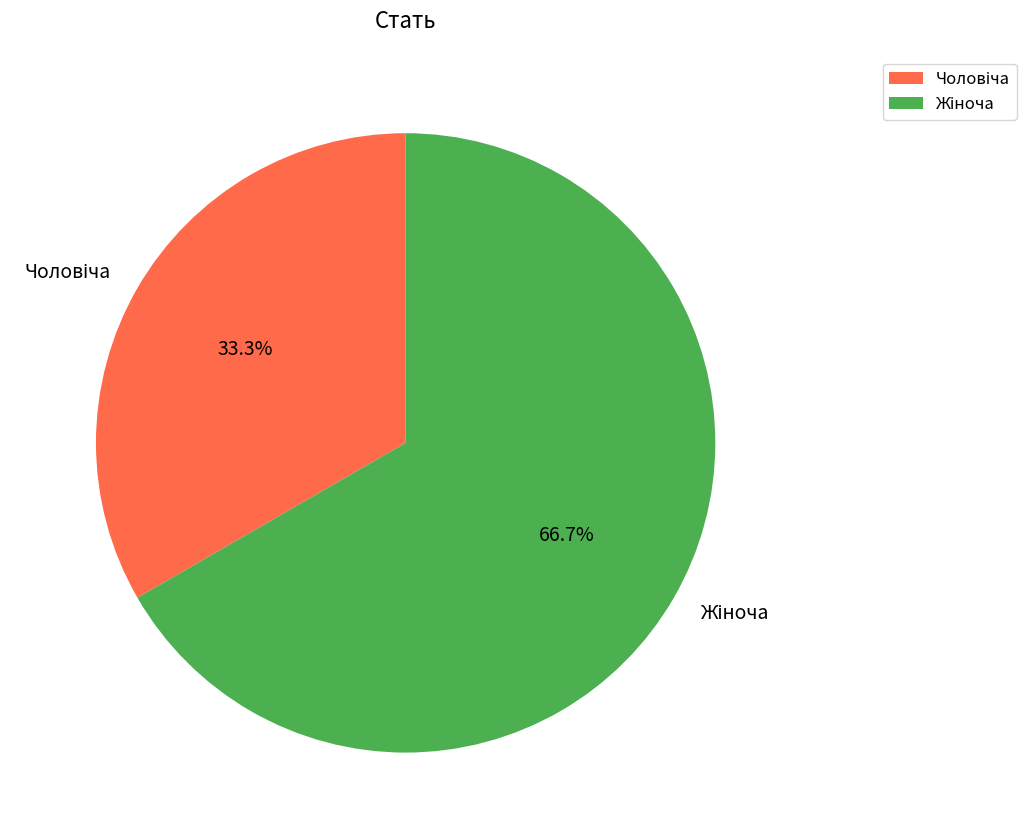

Does any single category account for the majority?

Yes